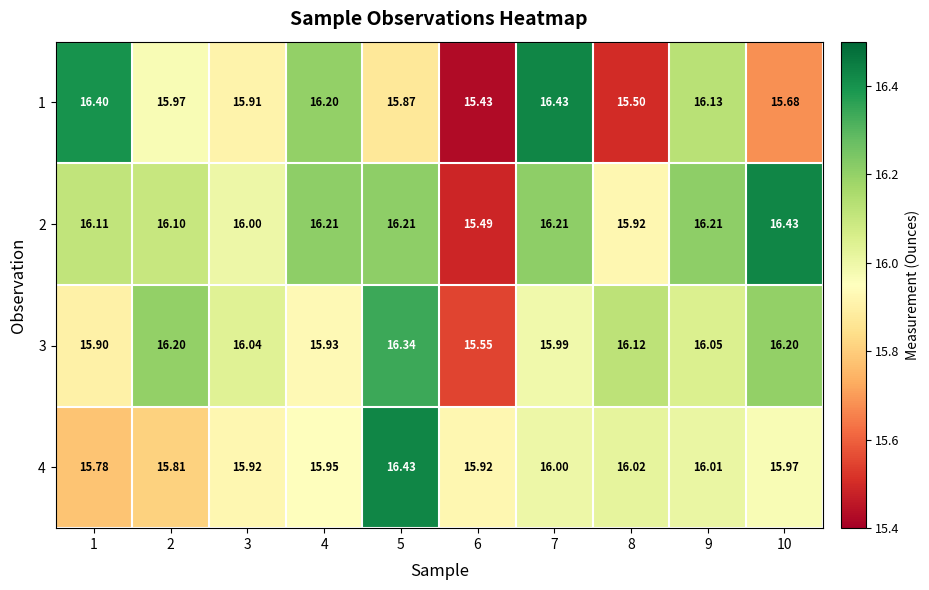

Is the value of 2 at 8 greater than the value of 3 at 3?

No